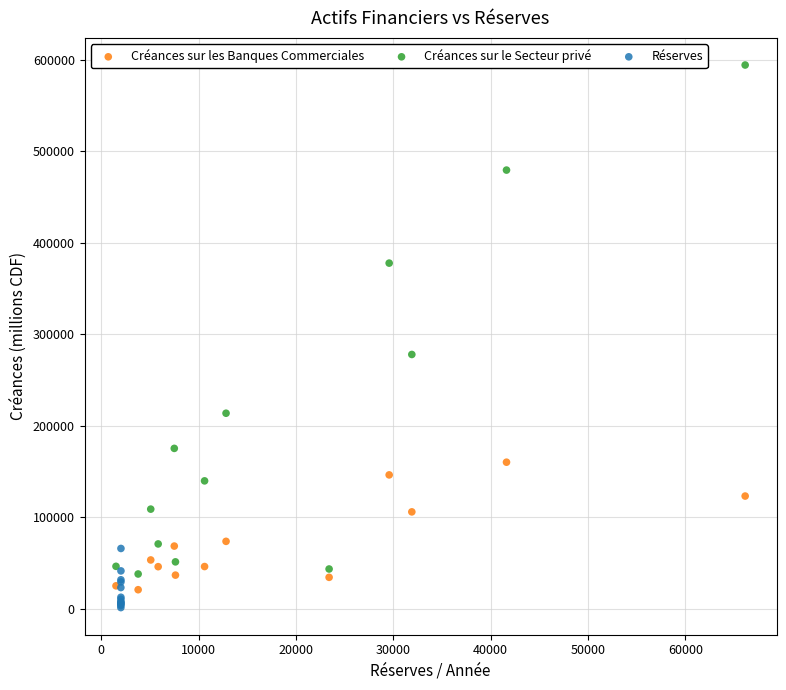

Which series reaches the maximum Y coordinate?

Créances sur le Secteur privé